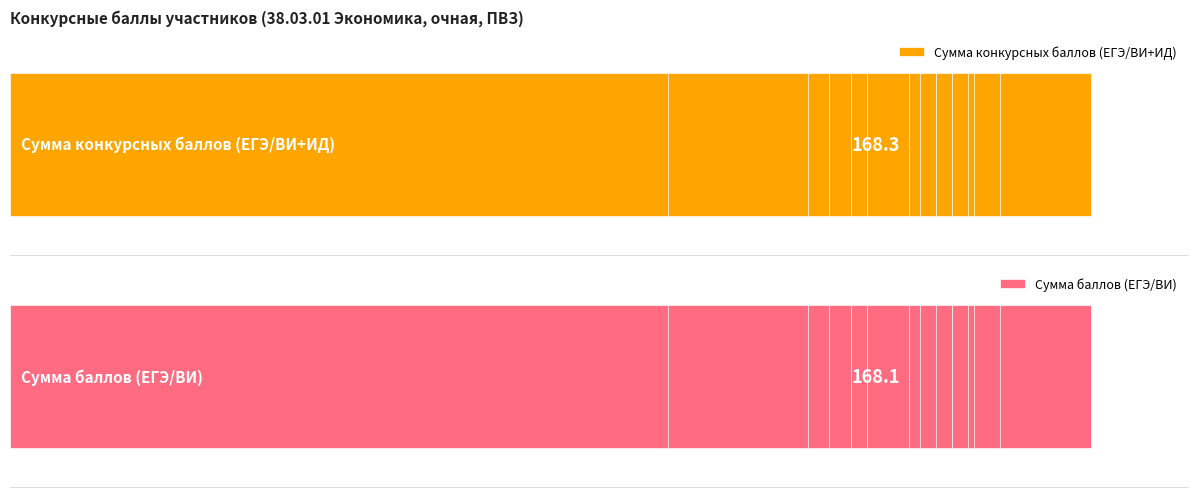

Is it true that Сумма конкурсных баллов (ЕГЭ/ВИ+ИД) equals 67 at 3?

False